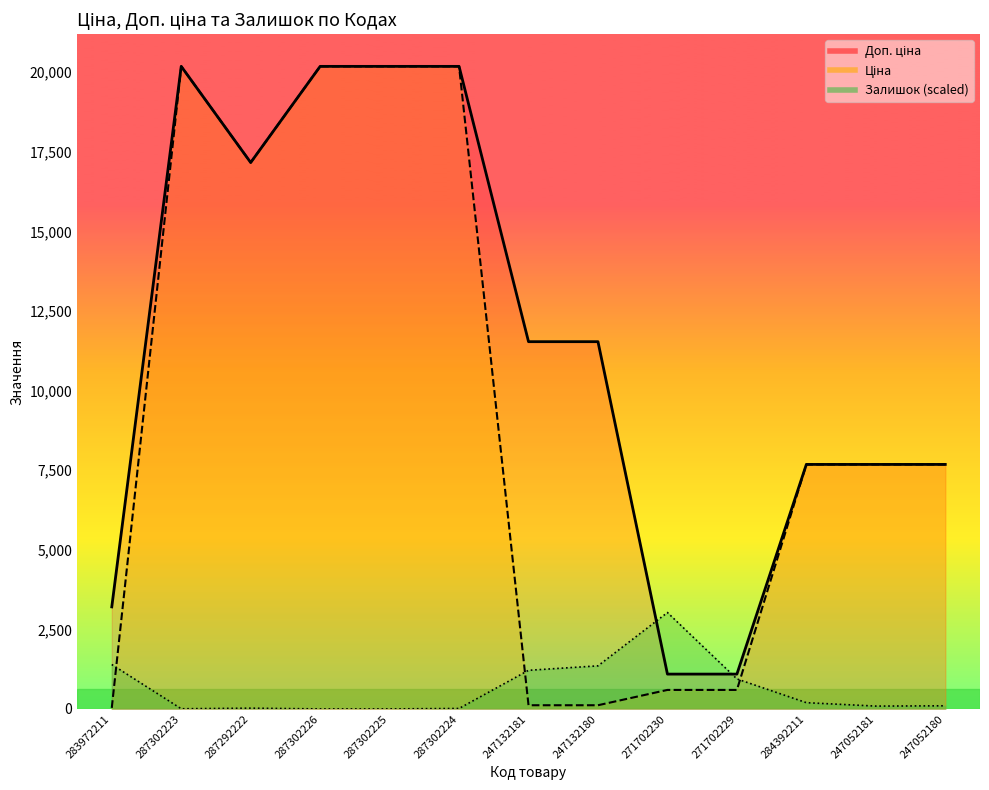

What position from the right is 287302224?

8